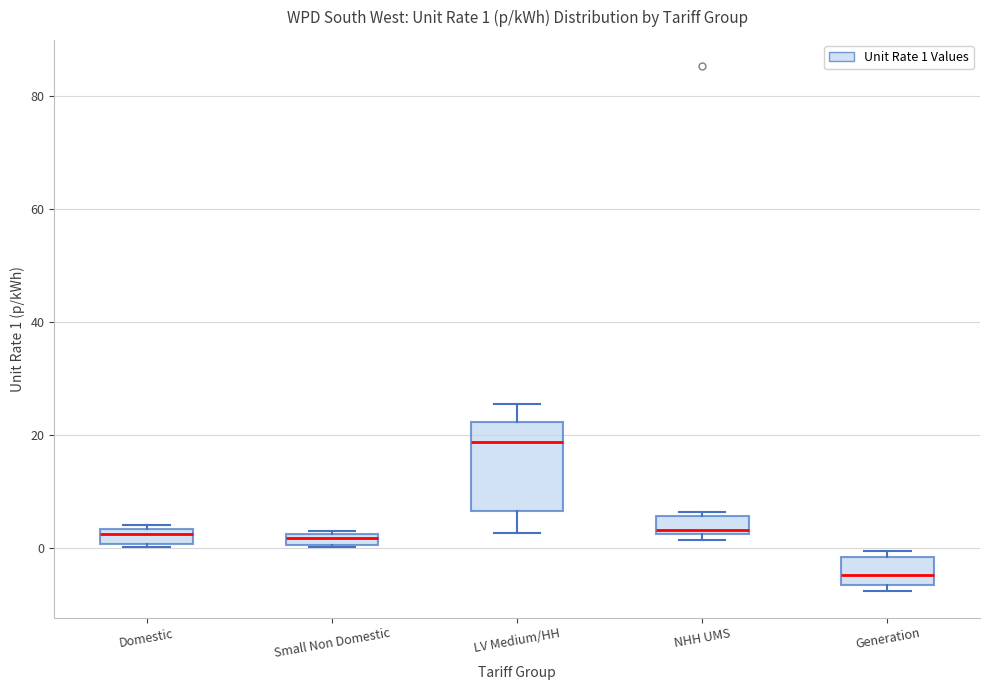

Which box is the tallest, from its lower edge to its upper edge?

LV Medium/HH